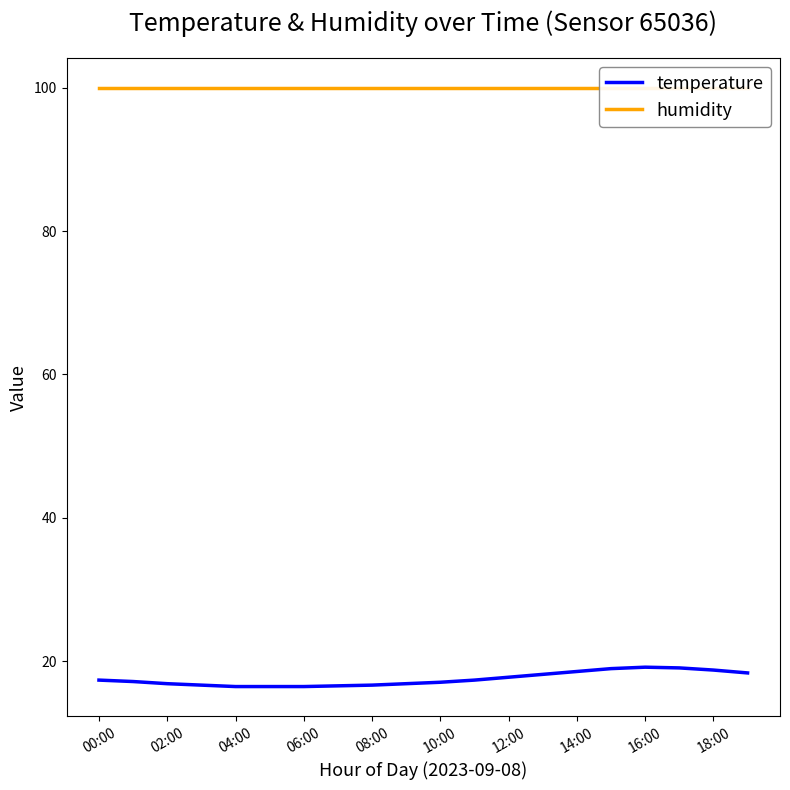

Where is humidity nearest to the value 99?

00:00